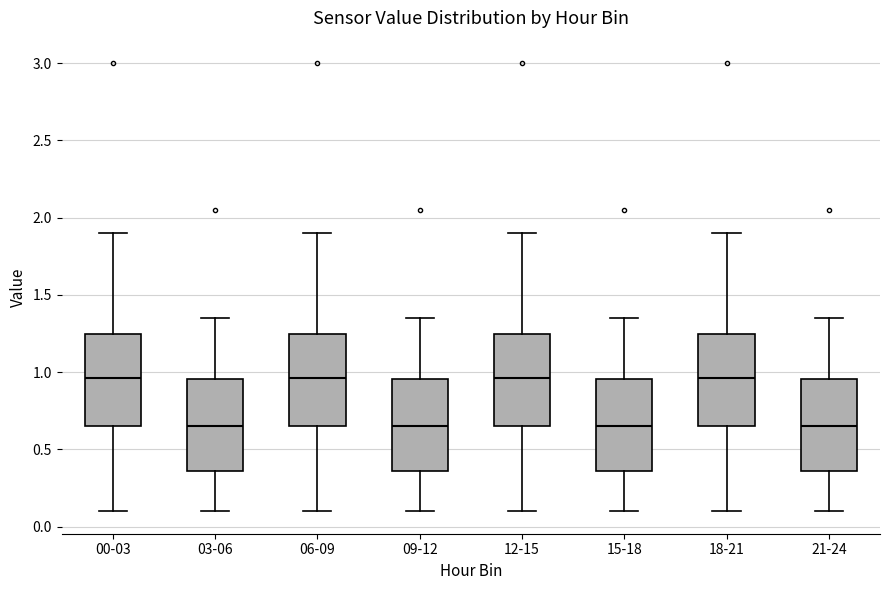

Where is the lower edge of the box for 15-18 on the y-axis? The values are not printed on the chart, so give them approximately, as read against the axis.

0.35